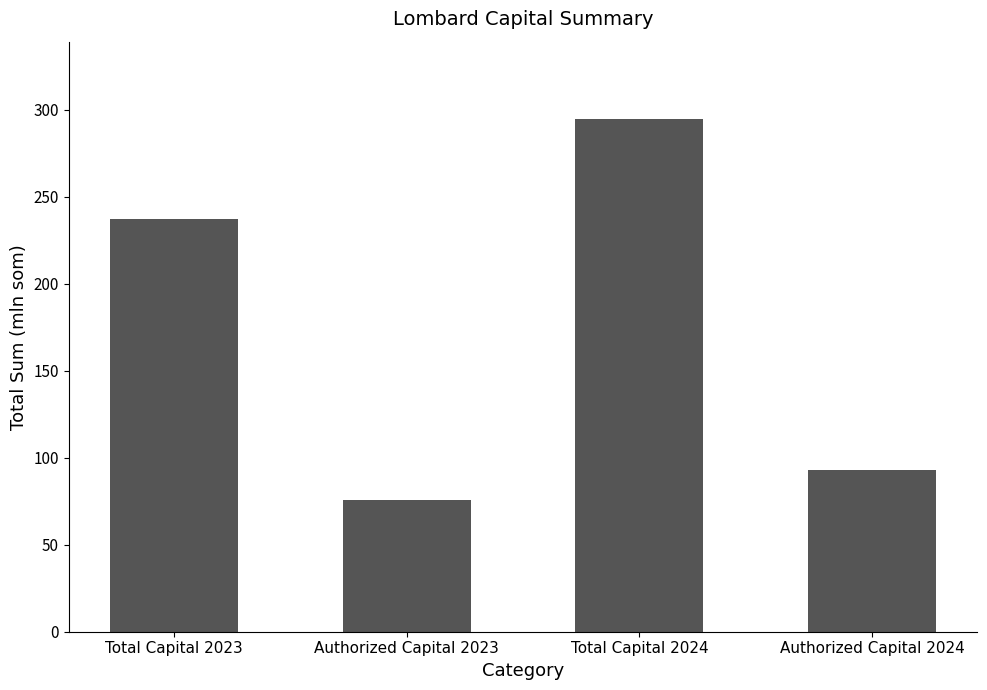

List the labels in order of value, largest first.

Total Capital 2024, Total Capital 2023, Authorized Capital 2024, Authorized Capital 2023